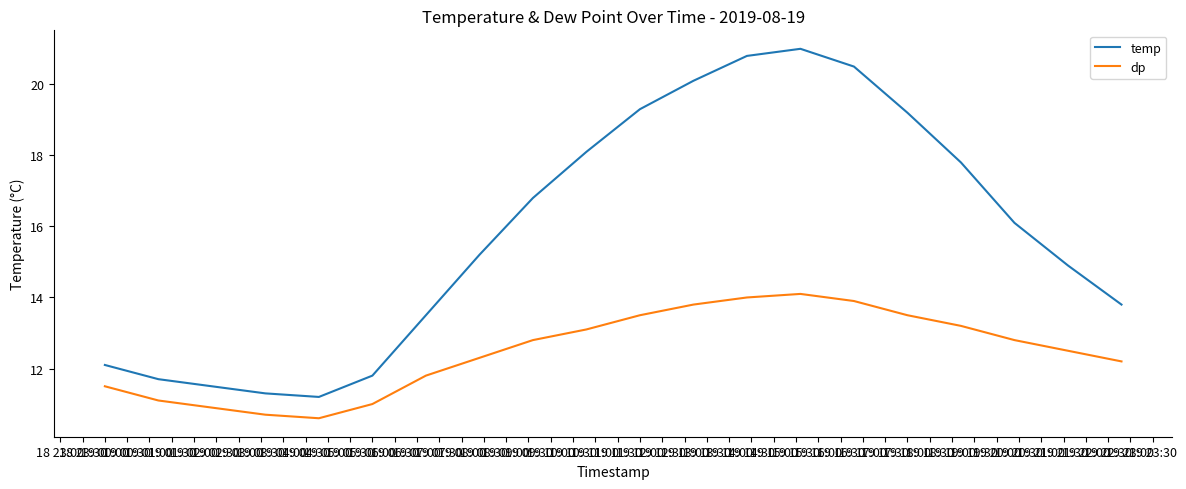

Which series has the largest range (max minus min)?

temp